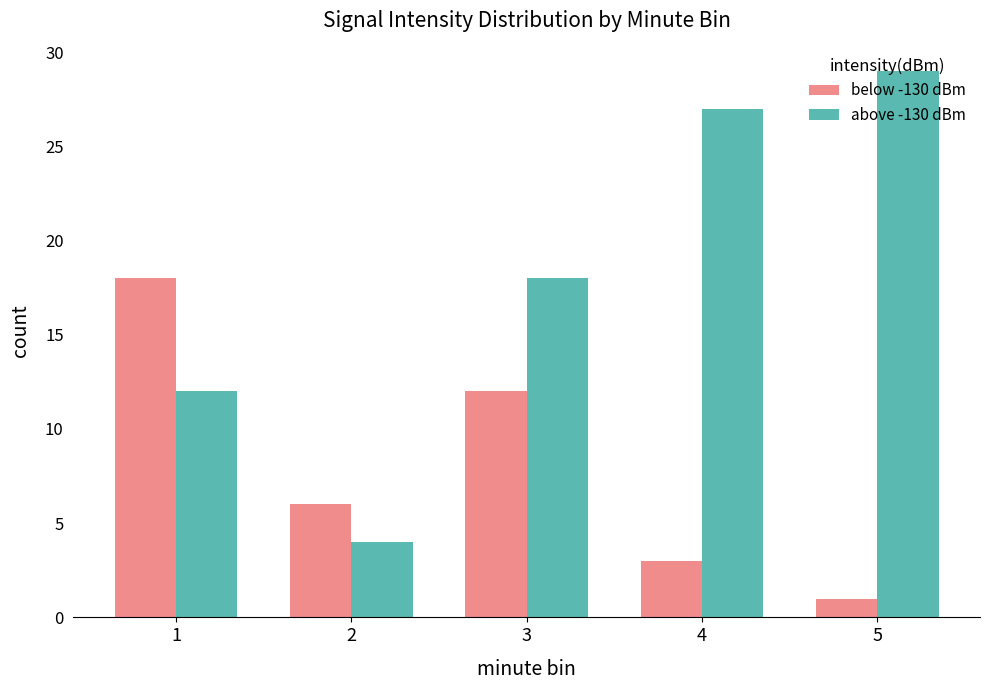

What are all the series names shown in the legend?

below -130 dBm, above -130 dBm